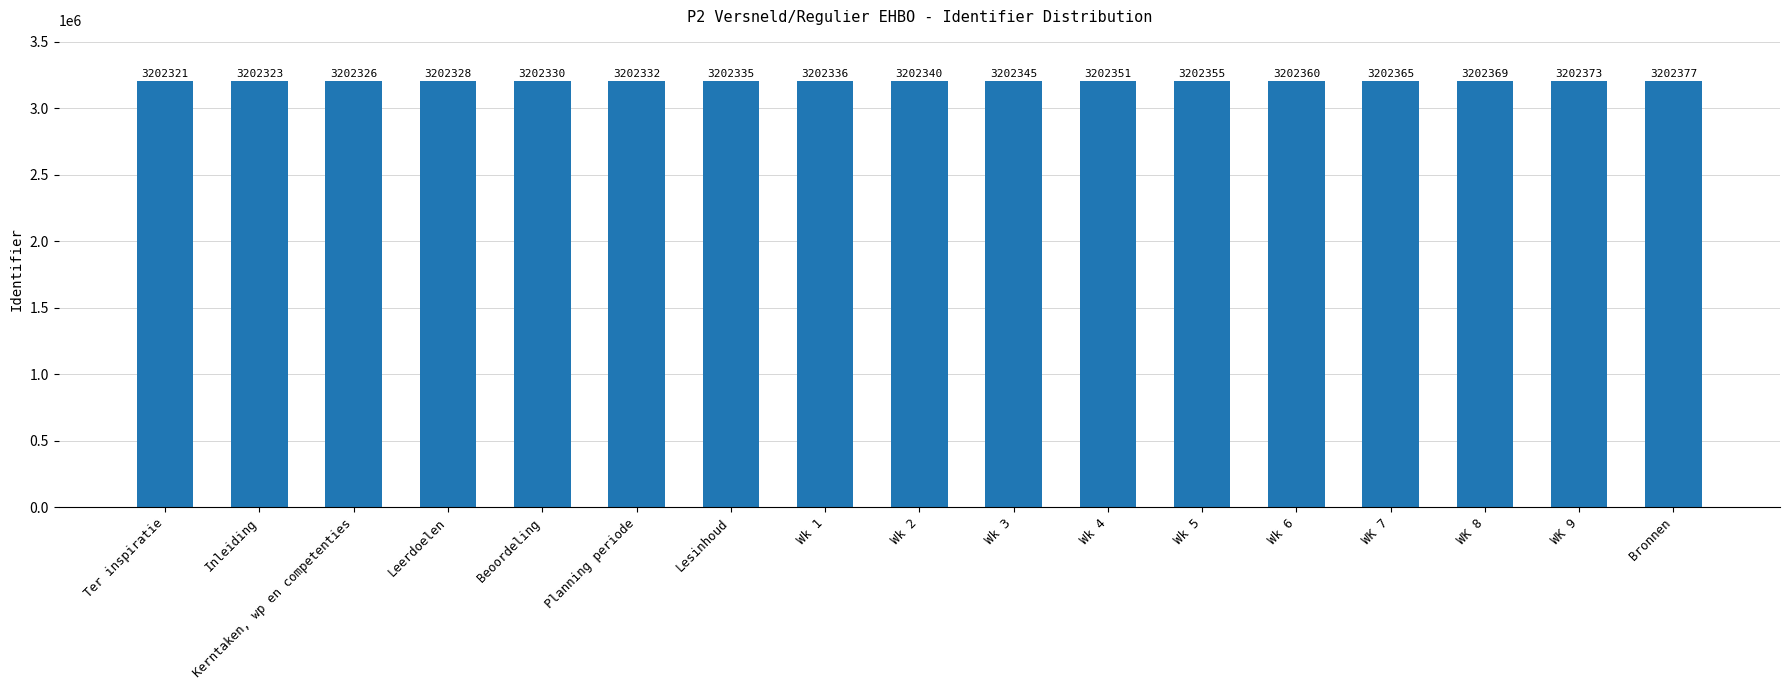

What is the label of the 2nd bar from the left?

Inleiding